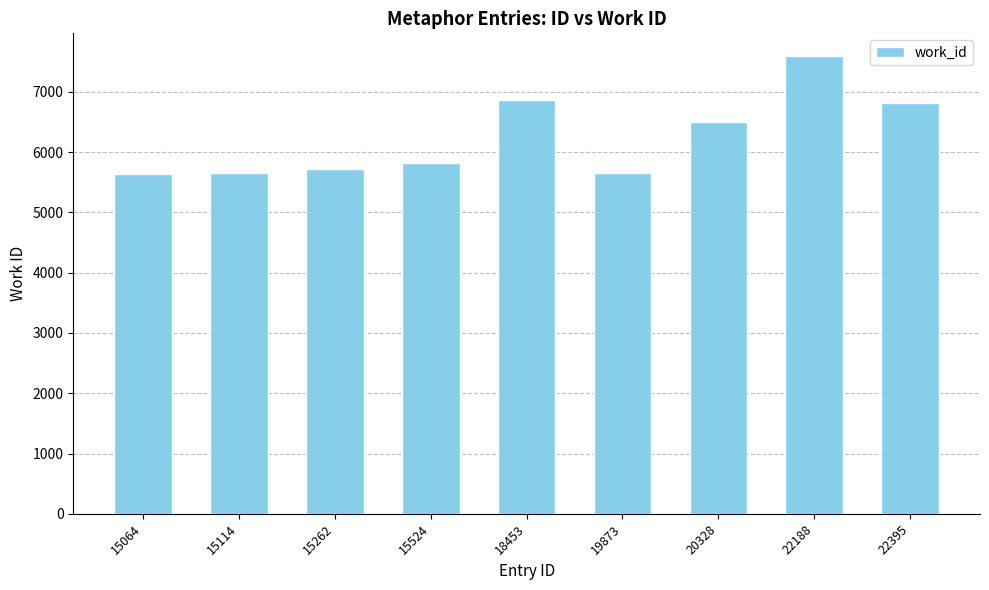

What is the sum of all values?

56252